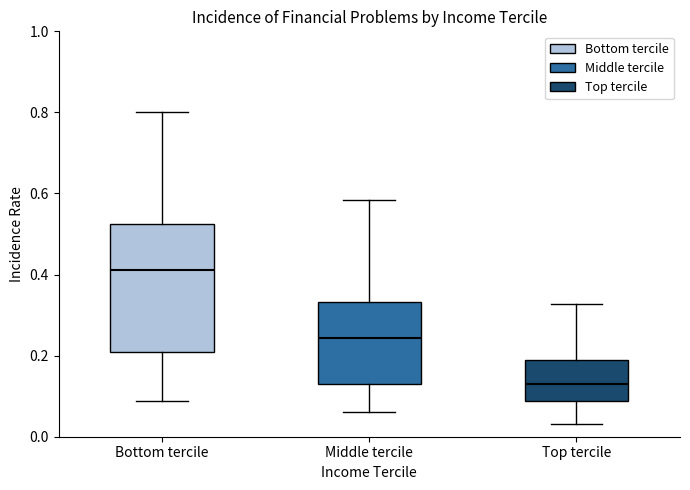

Where is the upper edge of the box for Bottom tercile on the y-axis? The values are not printed on the chart, so give them approximately, as read against the axis.

0.52